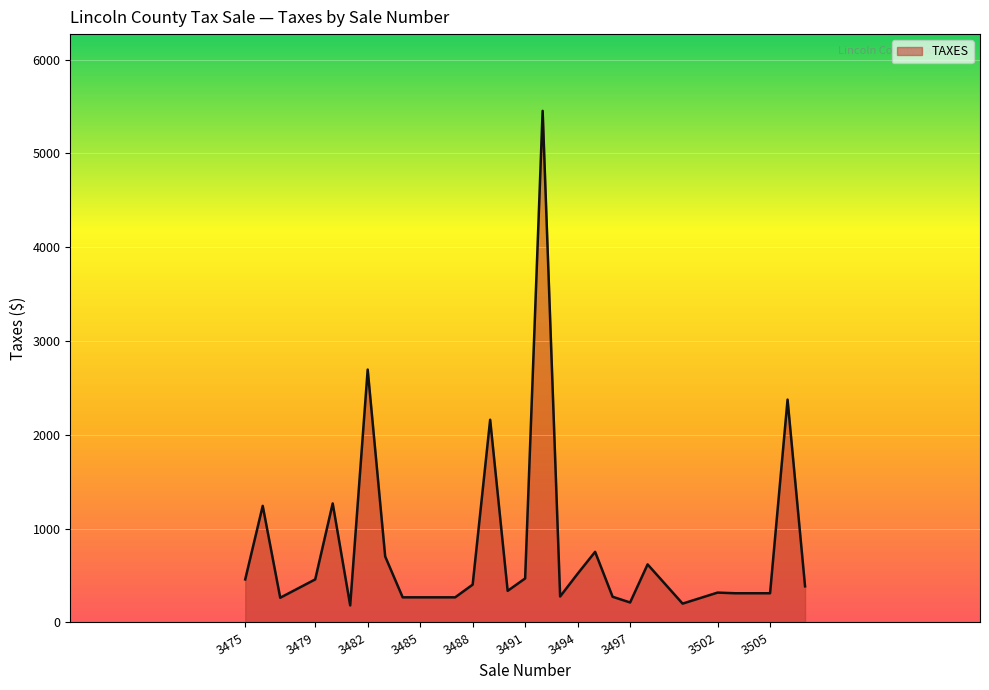

What is the greatest value displayed?

5454.0